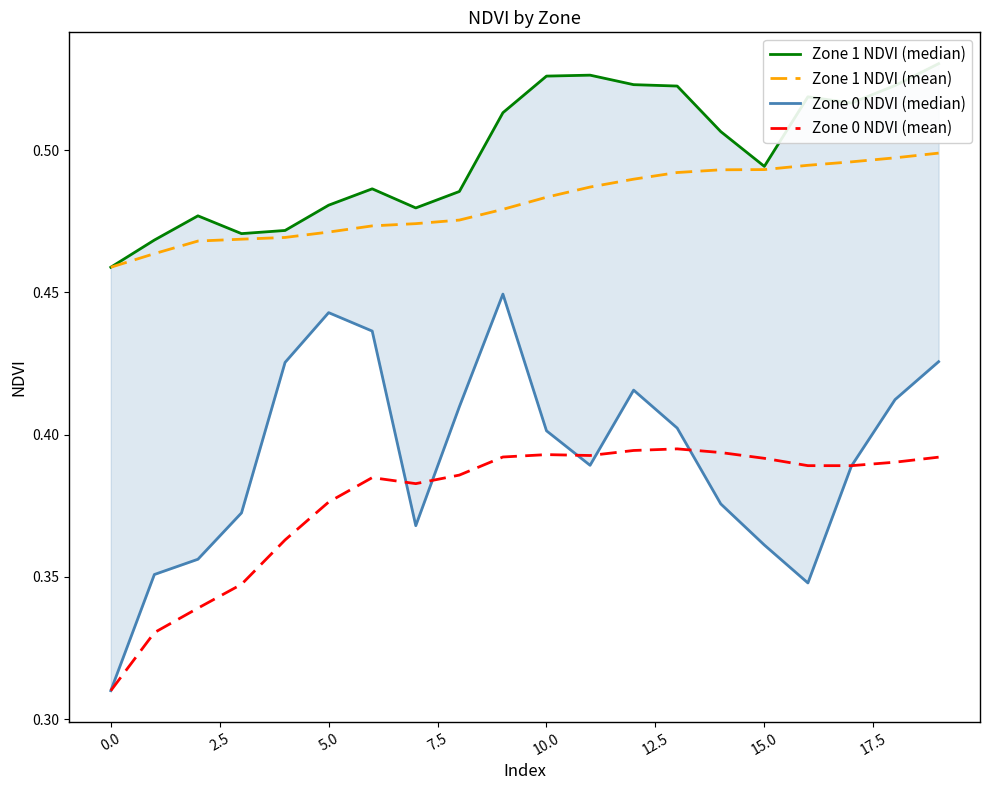

True or false: Zone 0 NDVI (median) and Zone 1 NDVI (median) cross at least once.

False